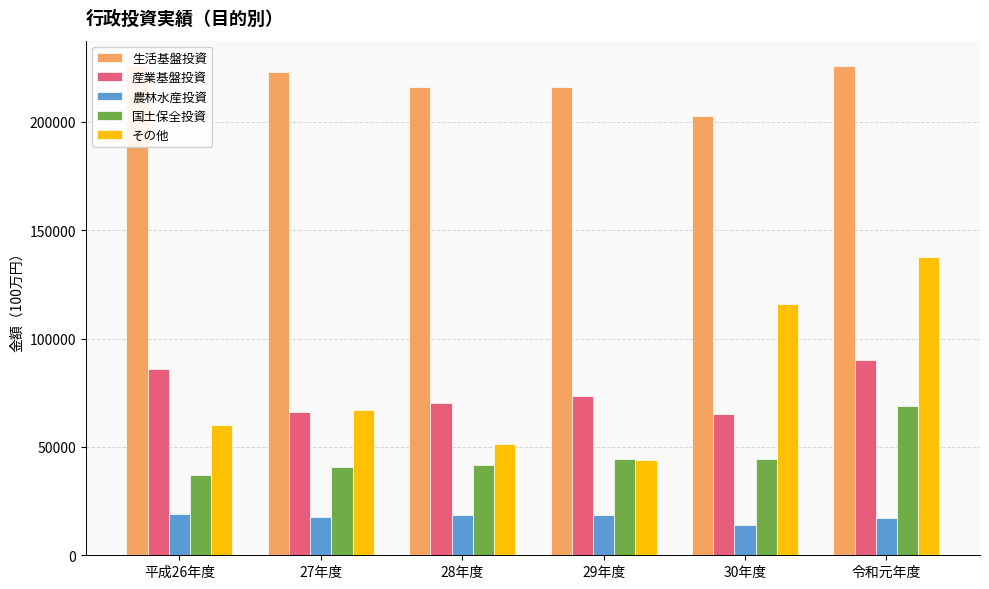

Rank the categories by その他 value from lowest to highest.

29年度, 28年度, 平成26年度, 27年度, 30年度, 令和元年度